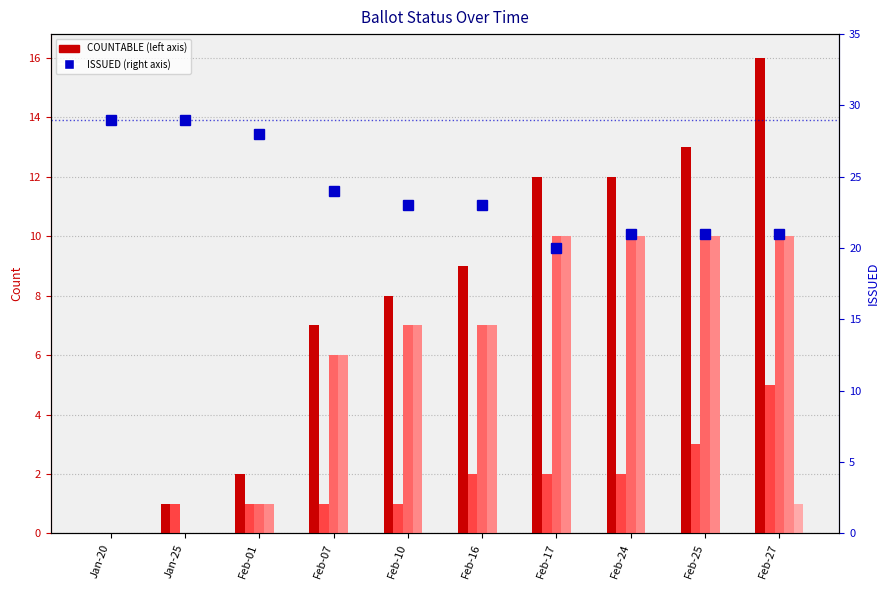

Reading right to left, transcribe all the data shown in this chart.

COUNTABLE: Feb-27=16	Feb-25=13	Feb-24=12	Feb-17=12	Feb-16=9	Feb-10=8	Feb-07=7	Feb-01=2	Jan-25=1	Jan-20=0
ON_MACHINE: Feb-27=5	Feb-25=3	Feb-24=2	Feb-17=2	Feb-16=2	Feb-10=1	Feb-07=1	Feb-01=1	Jan-25=1	Jan-20=0
PRE_PROCESSED: Feb-27=10	Feb-25=10	Feb-24=10	Feb-17=10	Feb-16=7	Feb-10=7	Feb-07=6	Feb-01=1	Jan-25=0	Jan-20=0
MAIL_IN: Feb-27=10	Feb-25=10	Feb-24=10	Feb-17=10	Feb-16=7	Feb-10=7	Feb-07=6	Feb-01=1	Jan-25=0	Jan-20=0
PROVISIONAL: Feb-27=1	Feb-25=0	Feb-24=0	Feb-17=0	Feb-16=0	Feb-10=0	Feb-07=0	Feb-01=0	Jan-25=0	Jan-20=0
ISSUED: Feb-27=21	Feb-25=21	Feb-24=21	Feb-17=20	Feb-16=23	Feb-10=23	Feb-07=24	Feb-01=28	Jan-25=29	Jan-20=29